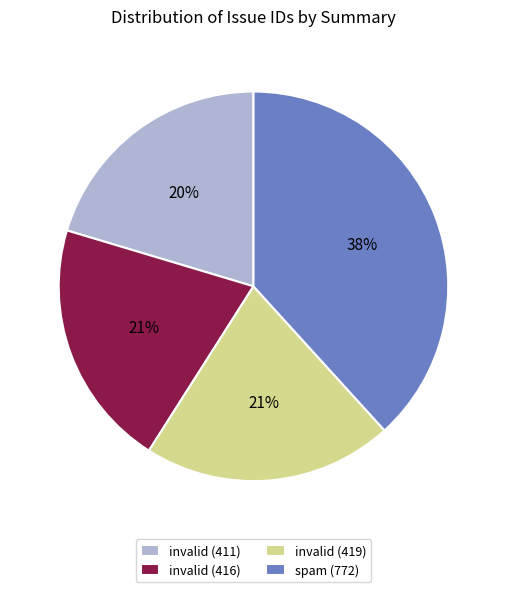

True or false: invalid (411) accounts for 20% of the total.

True